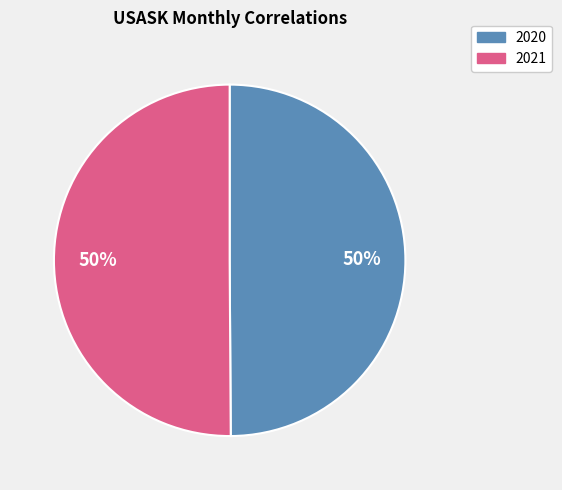

Do 2021 and 2020 together represent more than half of the pie?

Yes